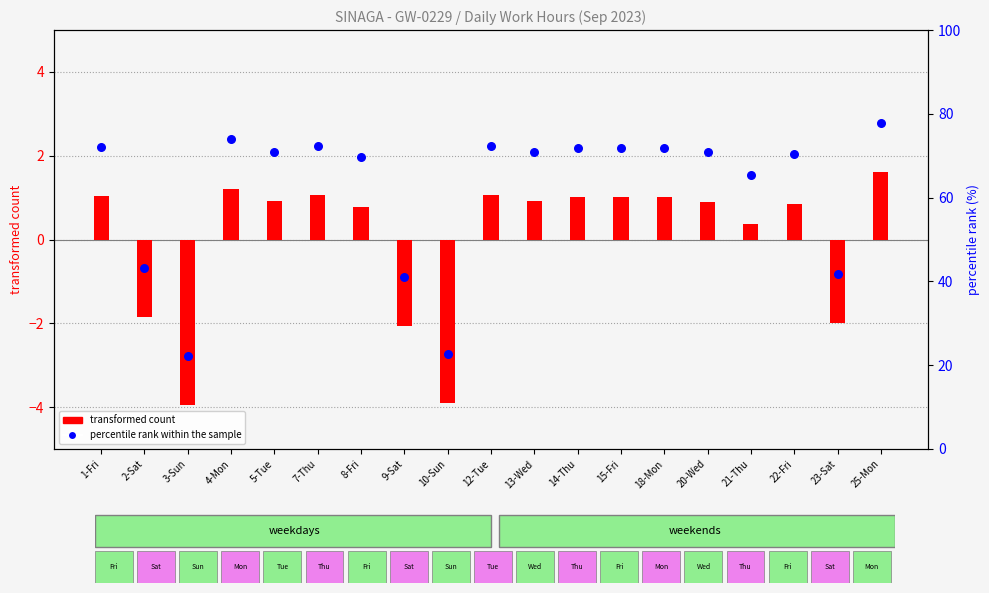

Which series has the largest total across all categories?

percentile rank within the sample